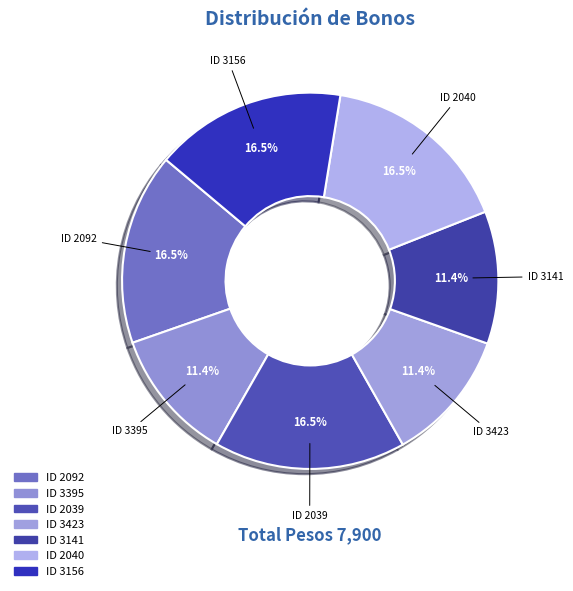

The ID 3141 slice represents 11% of the pie. True or false?

True